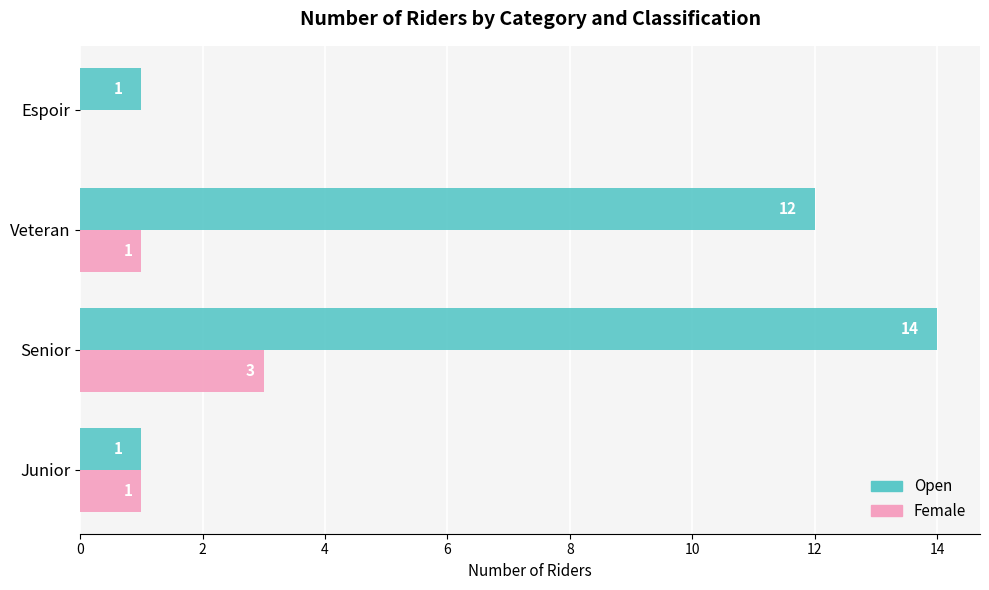

Is it true that Female equals 1 at Veteran?

True